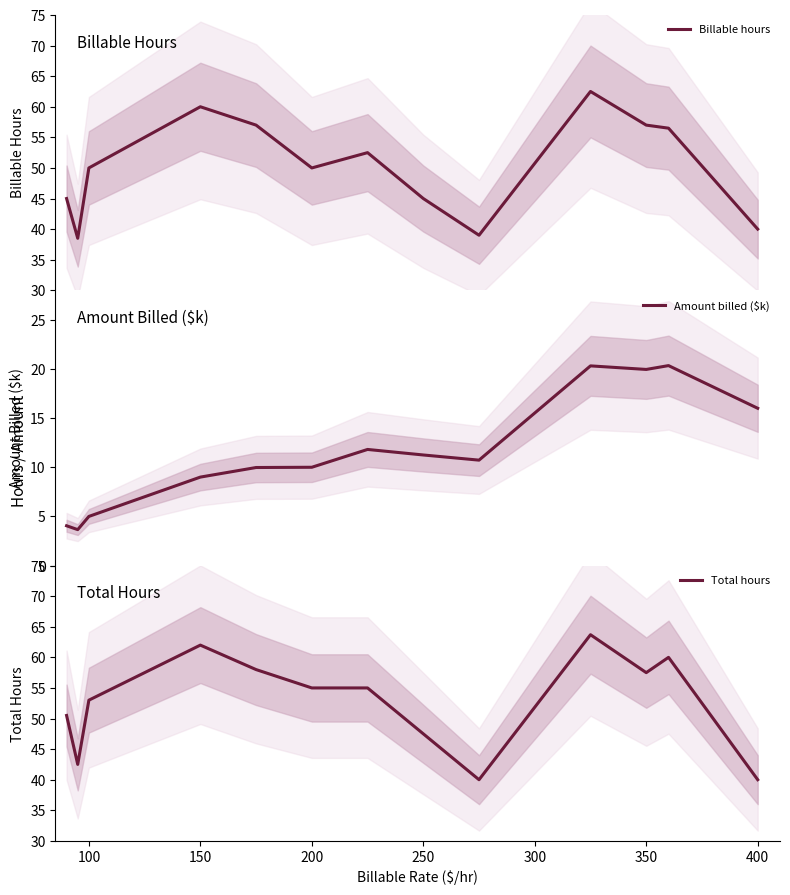

True or false: Amount billed ($k) and Billable hours intersect in this chart.

False